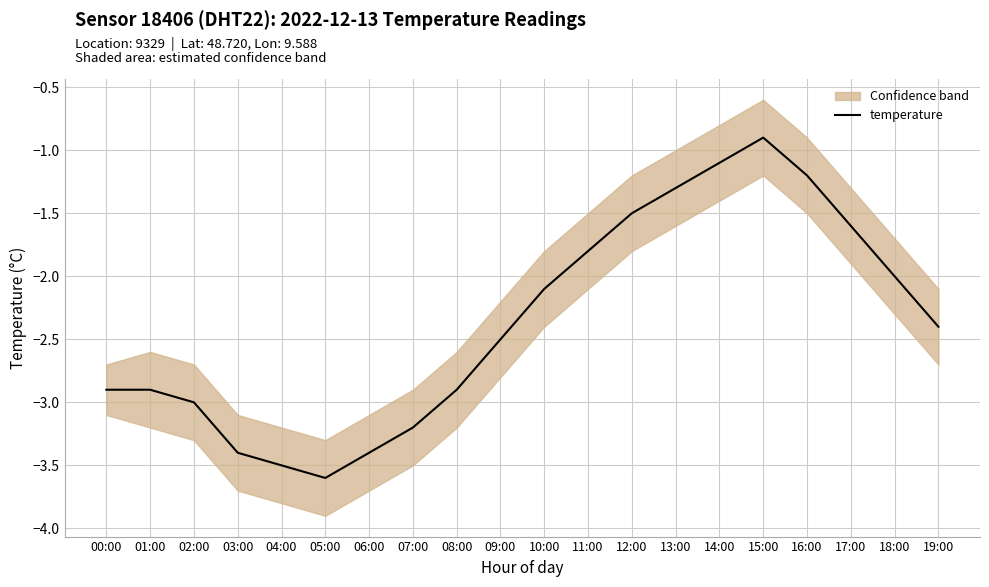

What is the label of the 6th point from the left?

05:00